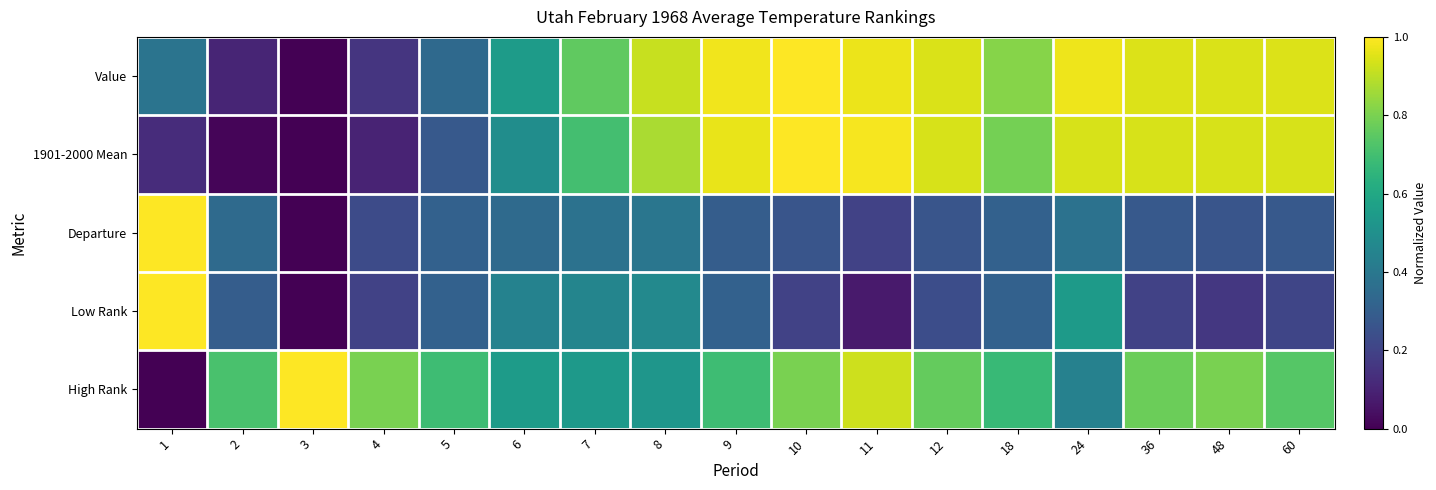

At how many categories does at least one series exceed 0?

17